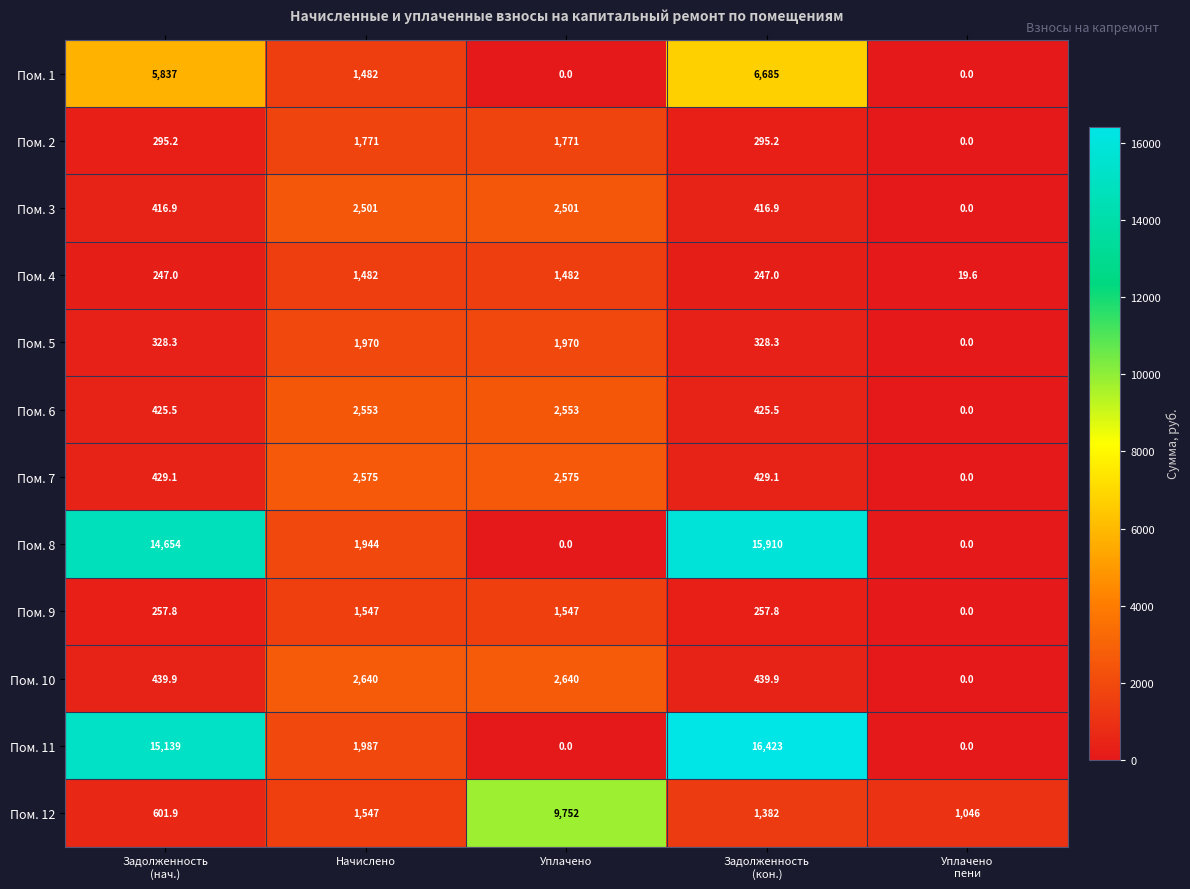

What is the difference between the maximum and minimum values in the Пом. 12 series?

9150.1